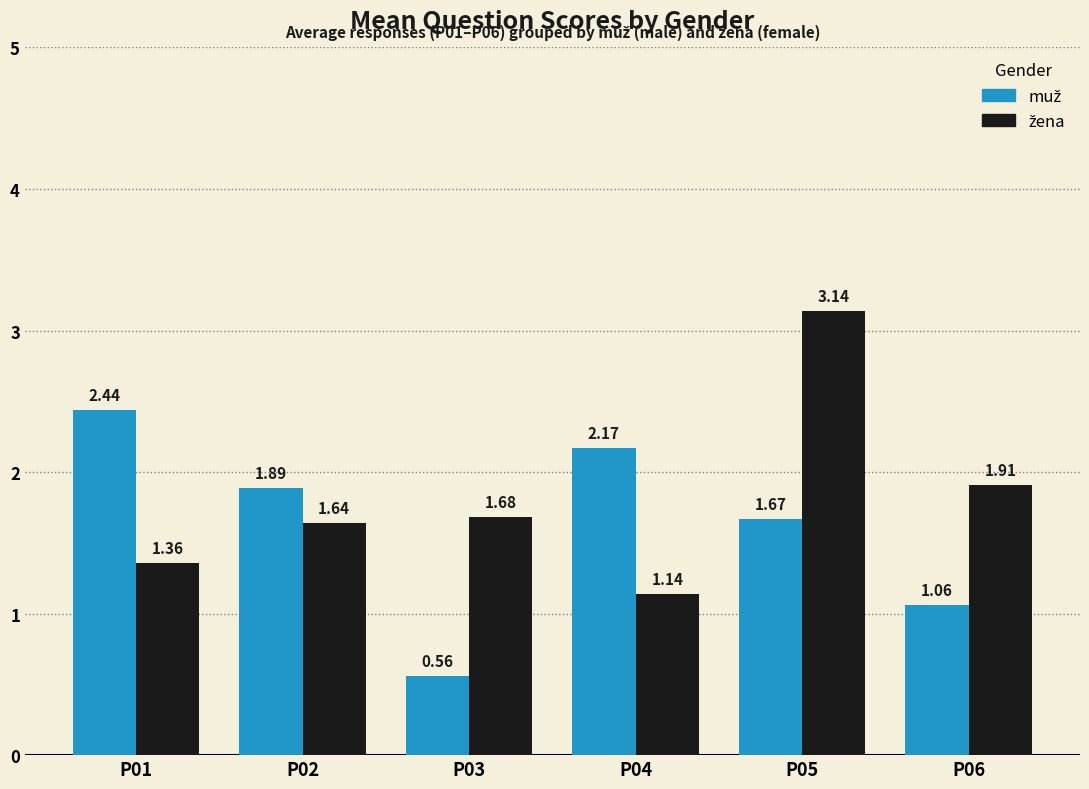

At which category is the sum across all series the highest?

P05